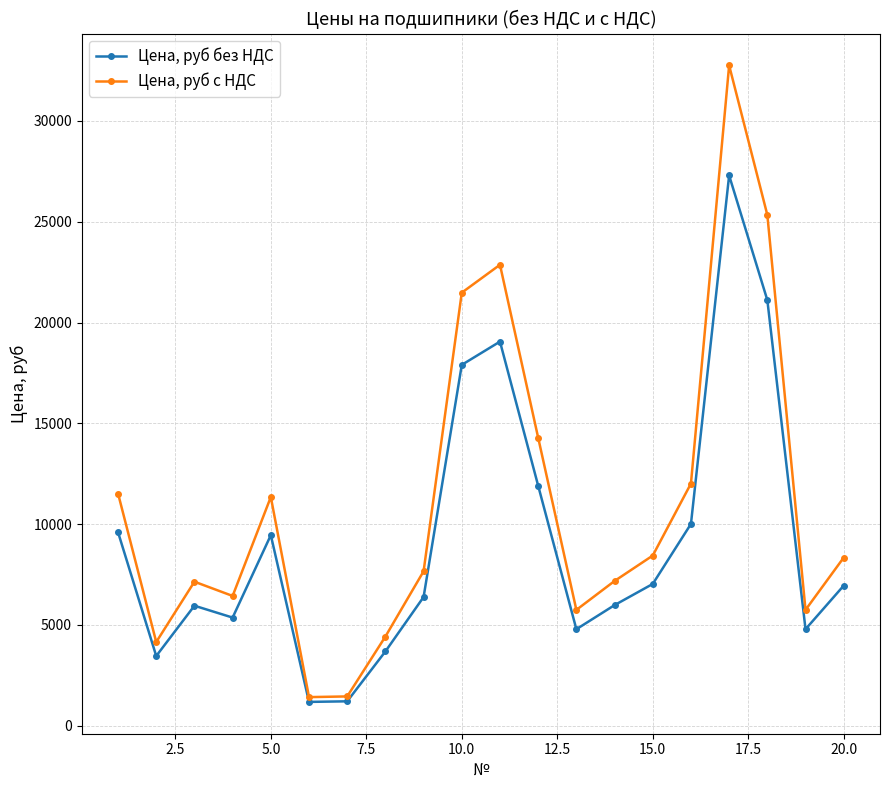

How many data points in Цена, руб с НДС are less than 8343?

10